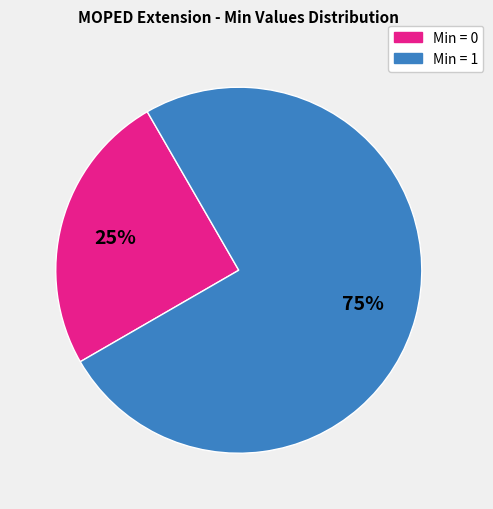

Is there a majority slice in this chart?

Yes